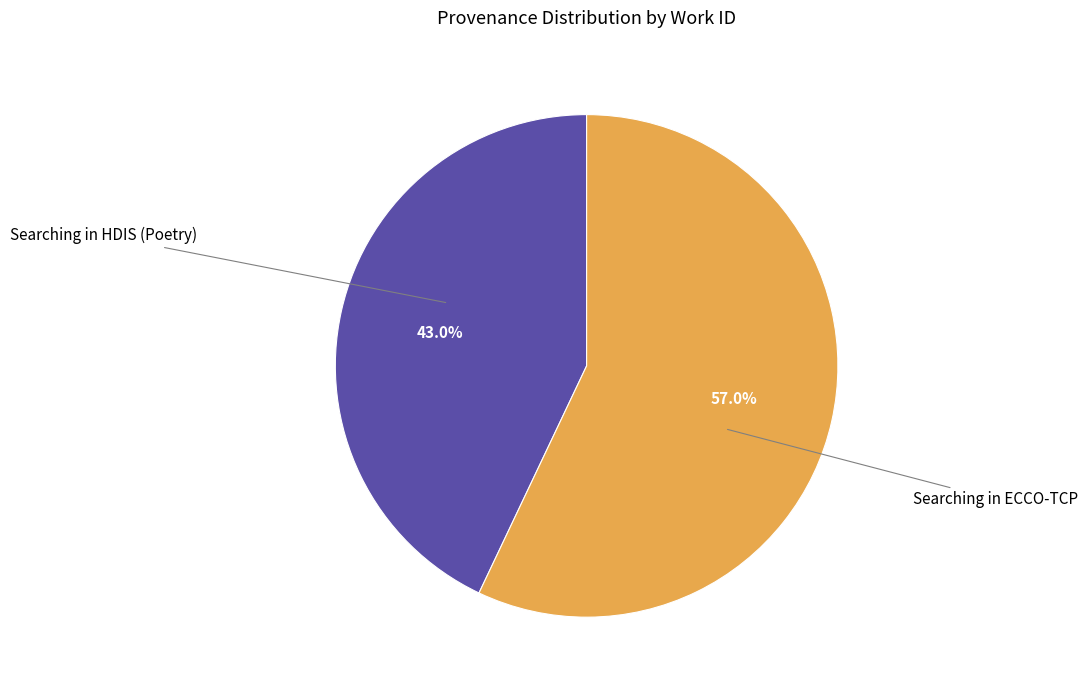

Is there a majority slice in this chart?

Yes